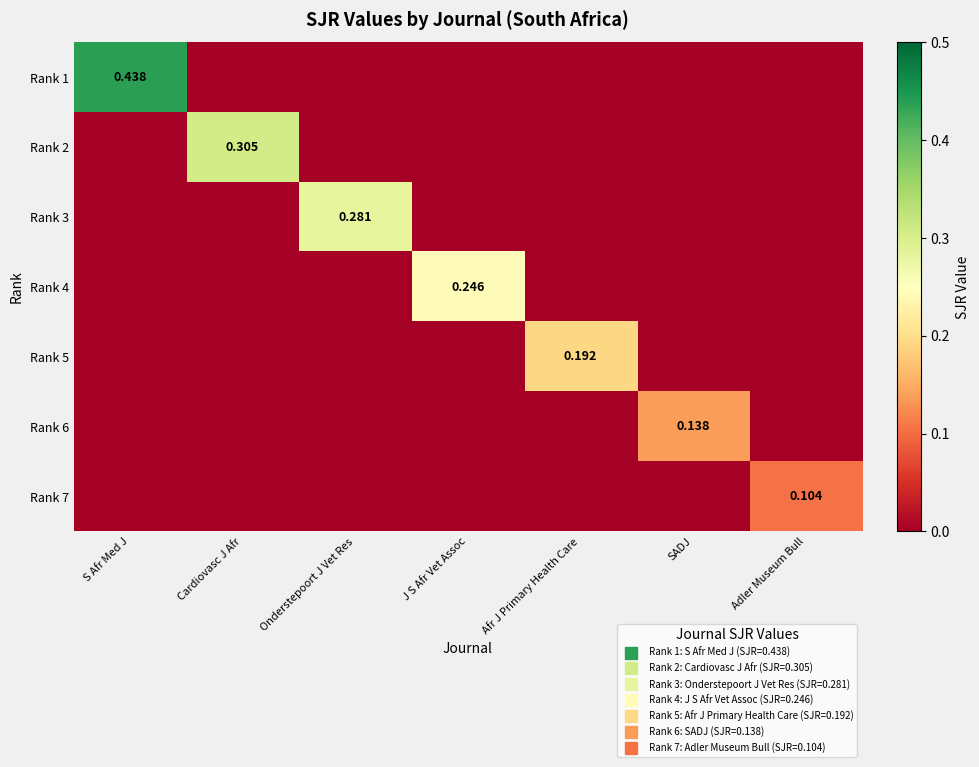

What is the difference between the maximum and minimum values in the Rank 5 series?

0.2